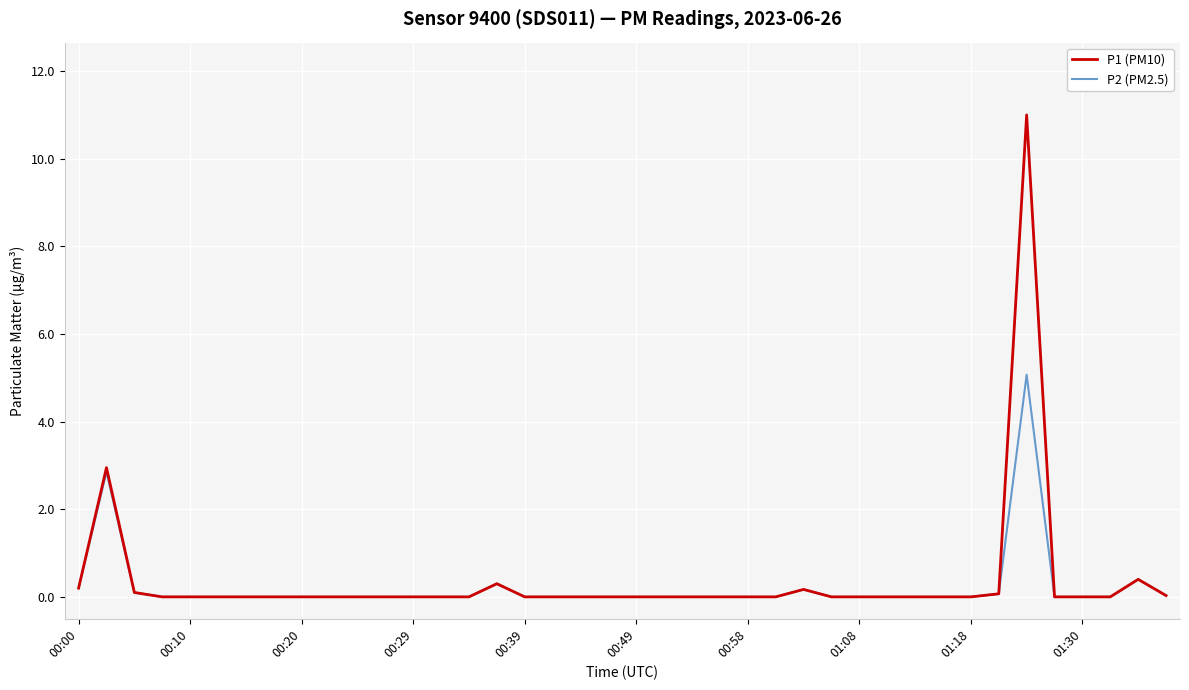

Which series has the largest total across all categories?

P1 (PM10)